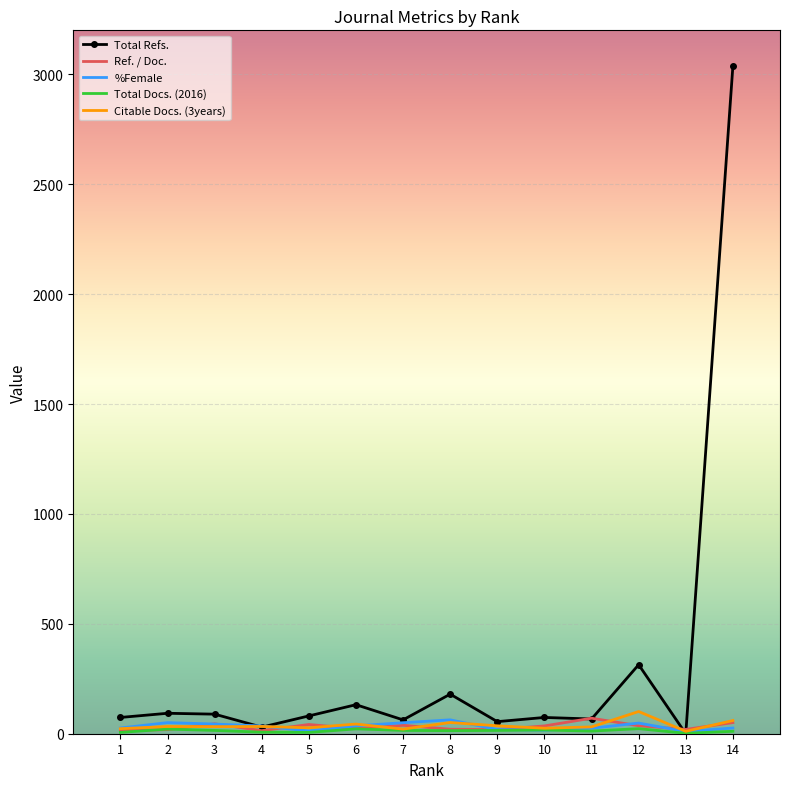

At which category is the sum across all series the highest?

14